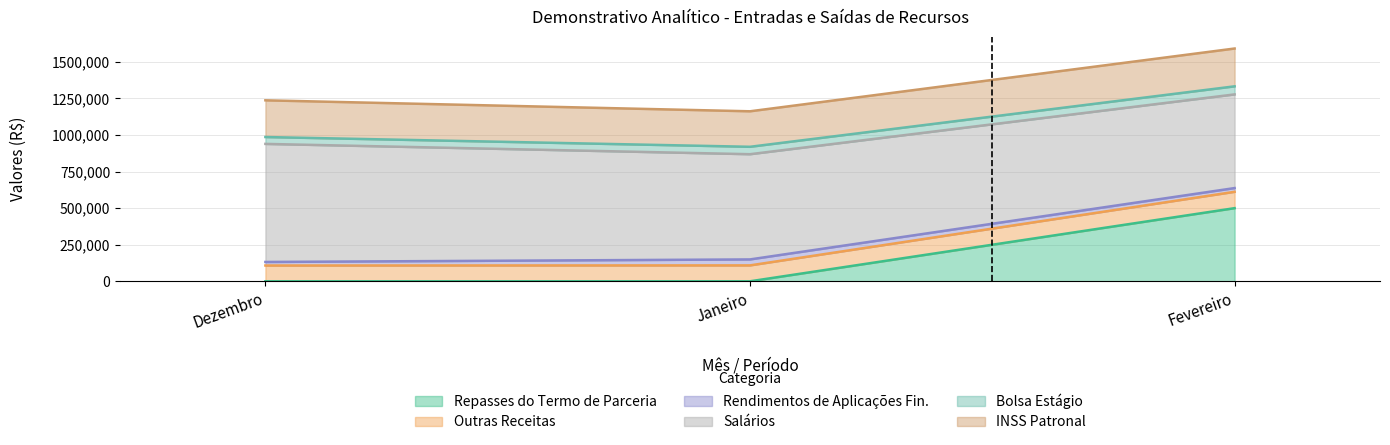

How many values in Repasses do Termo de Parceria are above zero?

1